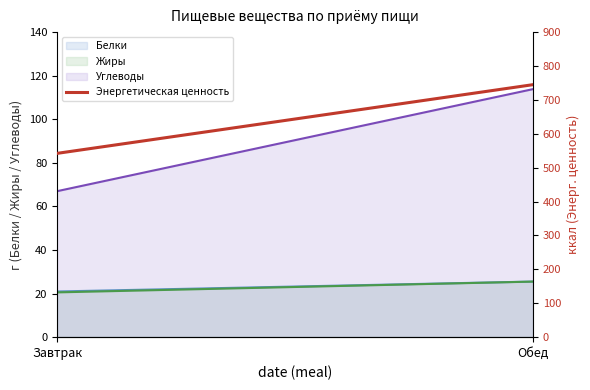

Reading left to right, extract all data points from this chart.

542.2	744.9